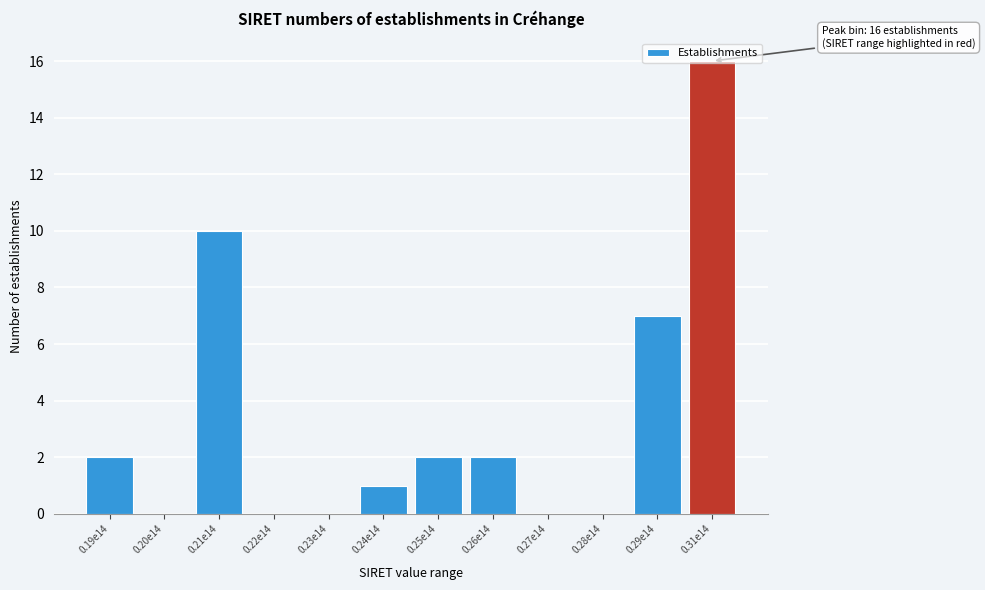

Is it true that the value at 0.31e14 is 16?

True